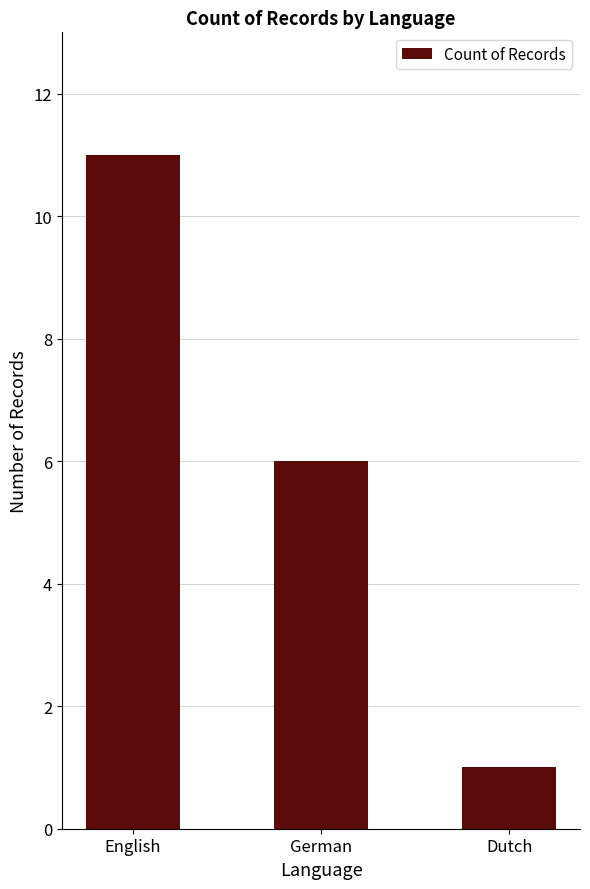

How many values are below 6?

1